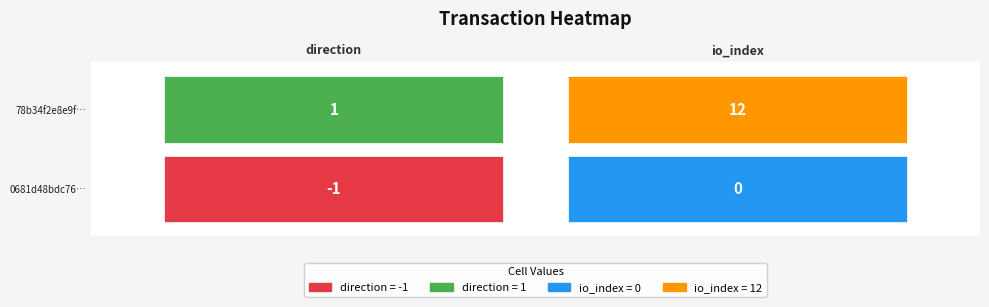

How many data points does each series have?

2